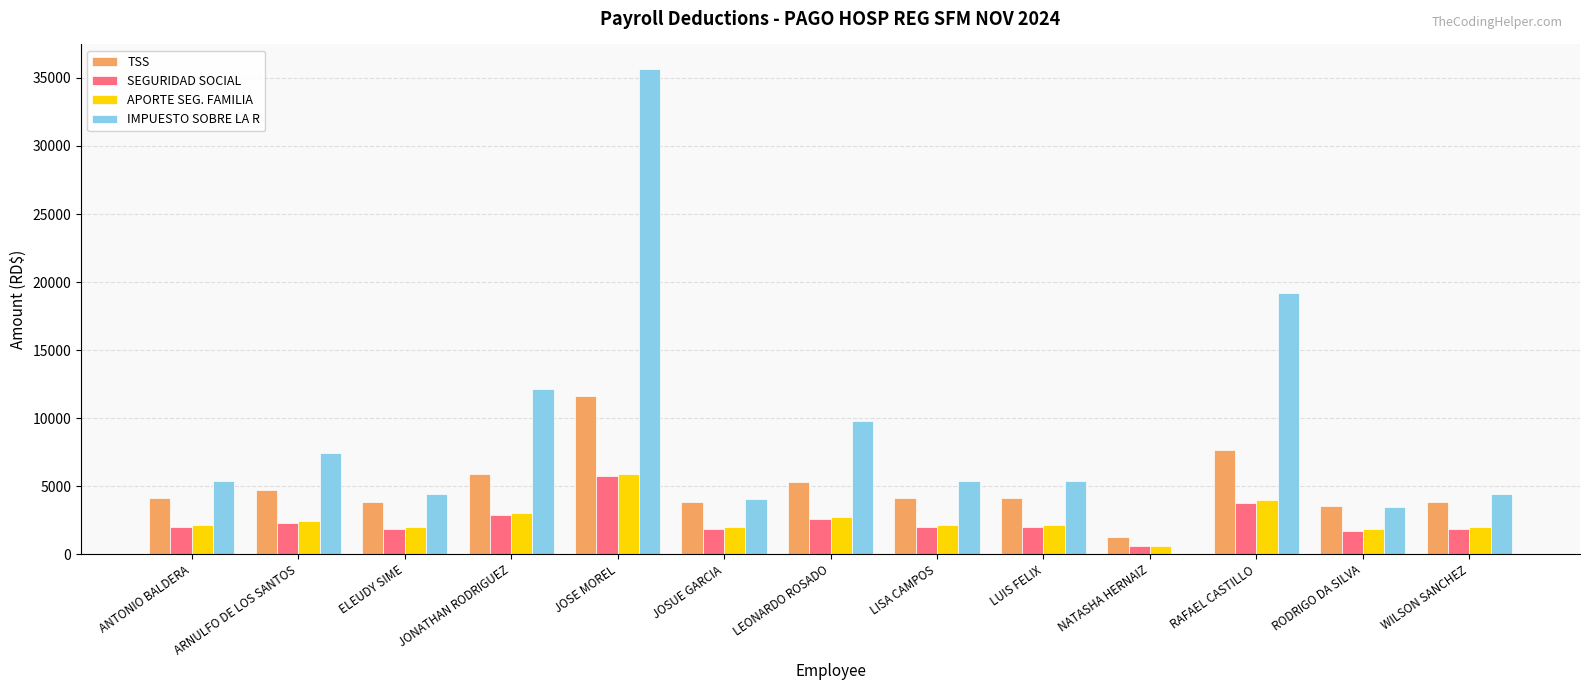

True or false: SEGURIDAD SOCIAL has a value of 1865.5 at JOSUE GARCIA.

True